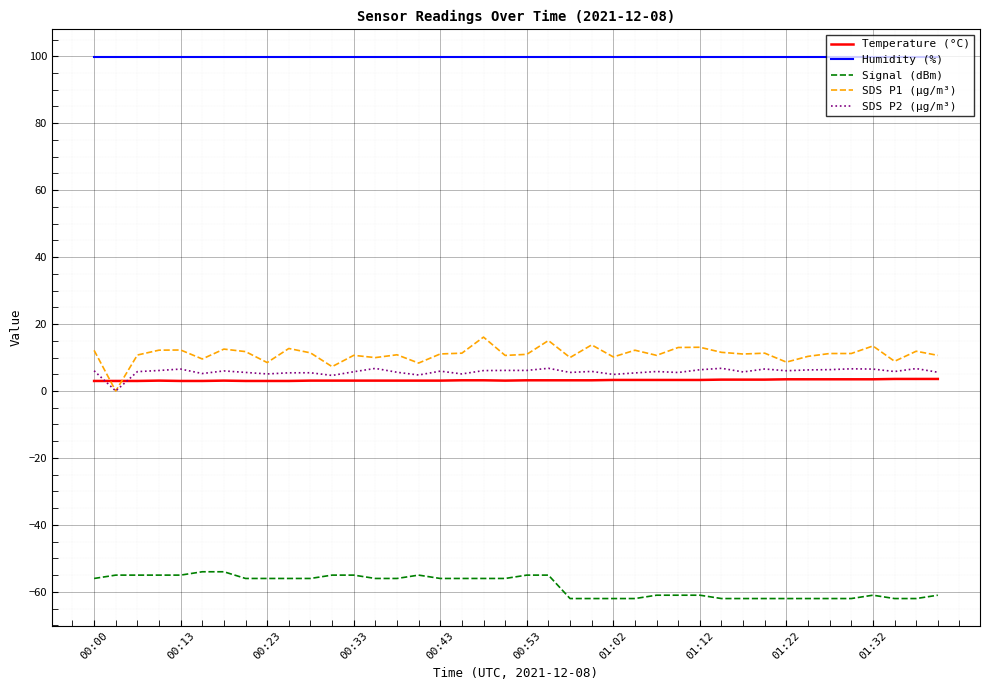

What is the maximum value for SDS P1 (µg/m³)?

16.1